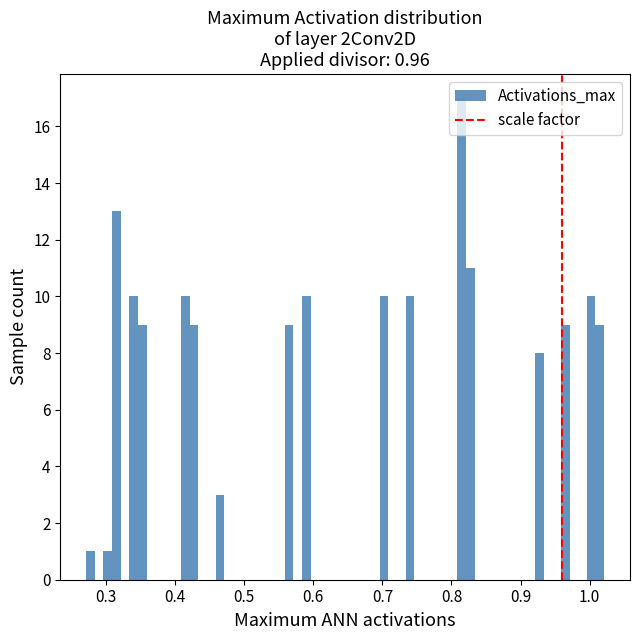

Read against the x-axis, roughly where is the centre of the tallest bar?

0.81